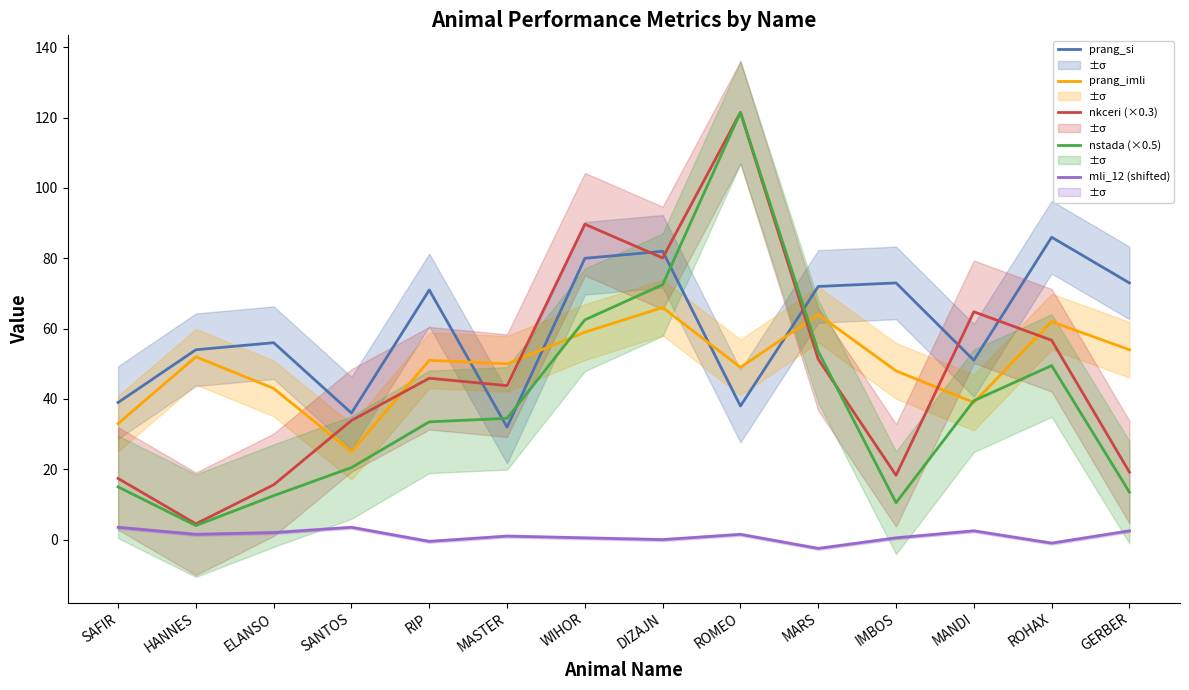

Rank the series by their maximum value, from lowest to highest.

mli_12 (shifted), prang_imli, prang_si, nkceri (×0.3), nstada (×0.5)